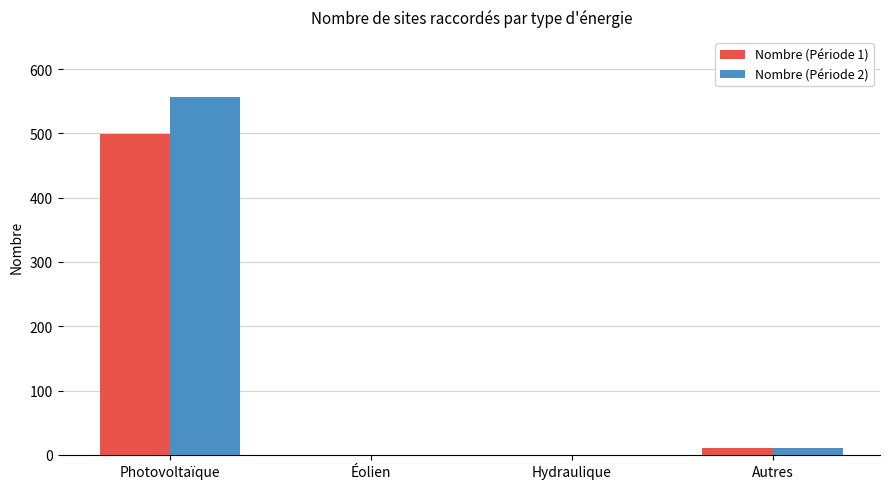

Are the bars horizontal?

No